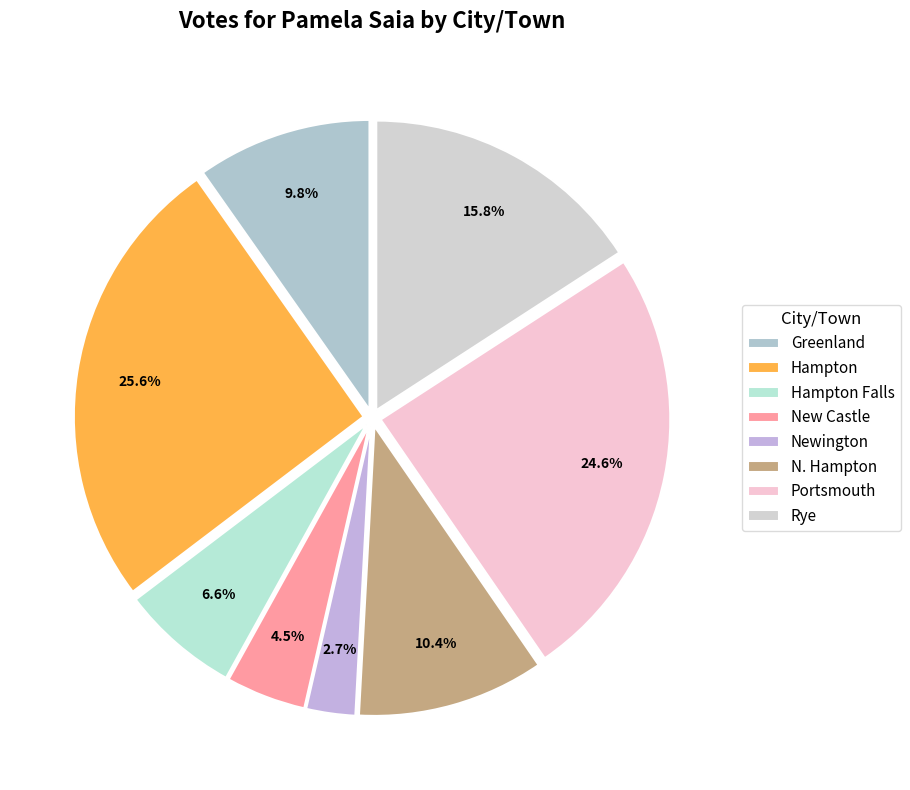

Approximately how many times larger is the value at Newington compared to Greenland?

0.3